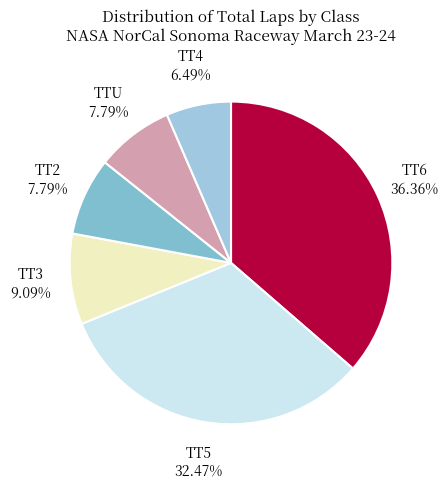

Combined, do TT4 and TT6 account for over 50%?

No